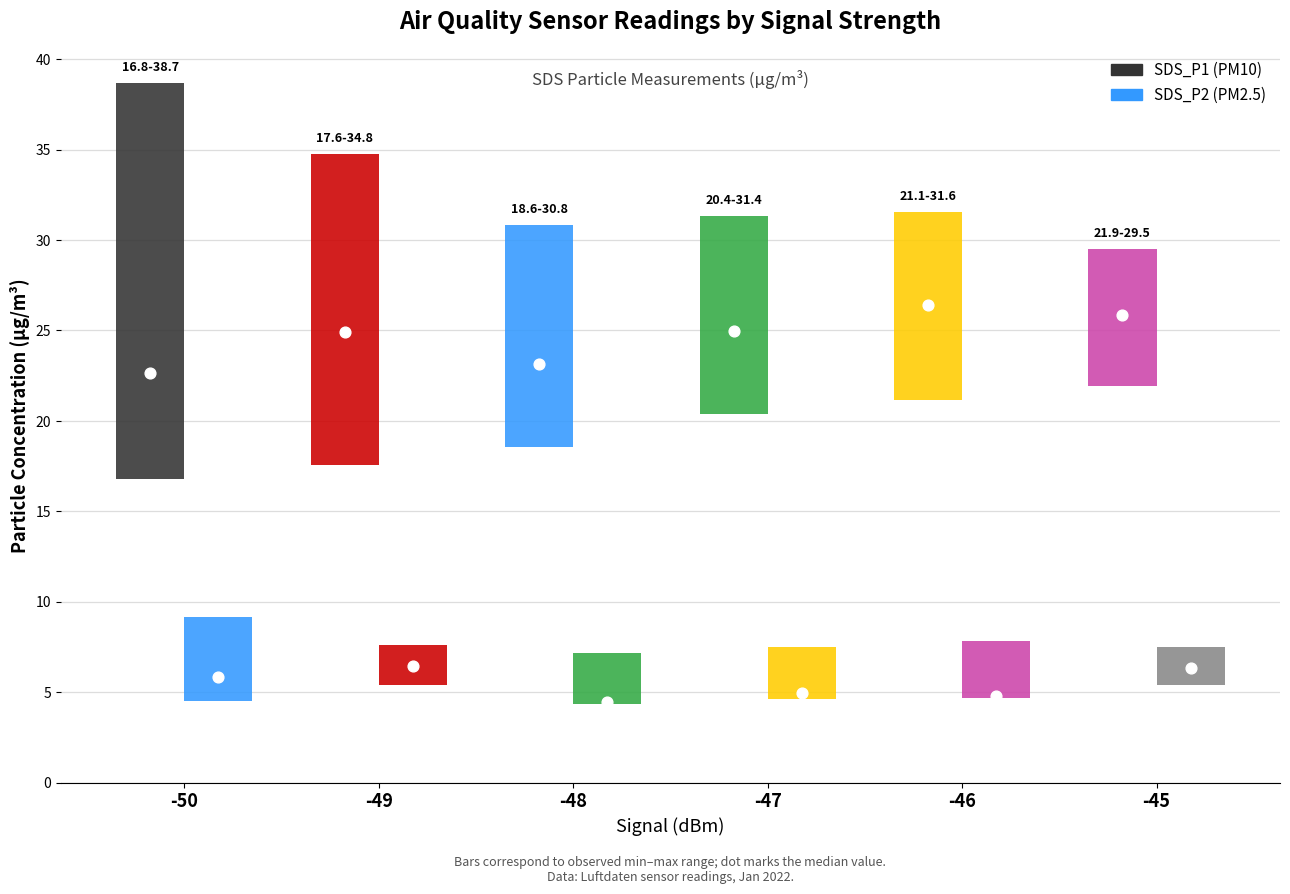

Which series has the largest Y range (max minus min)?

SDS_P1